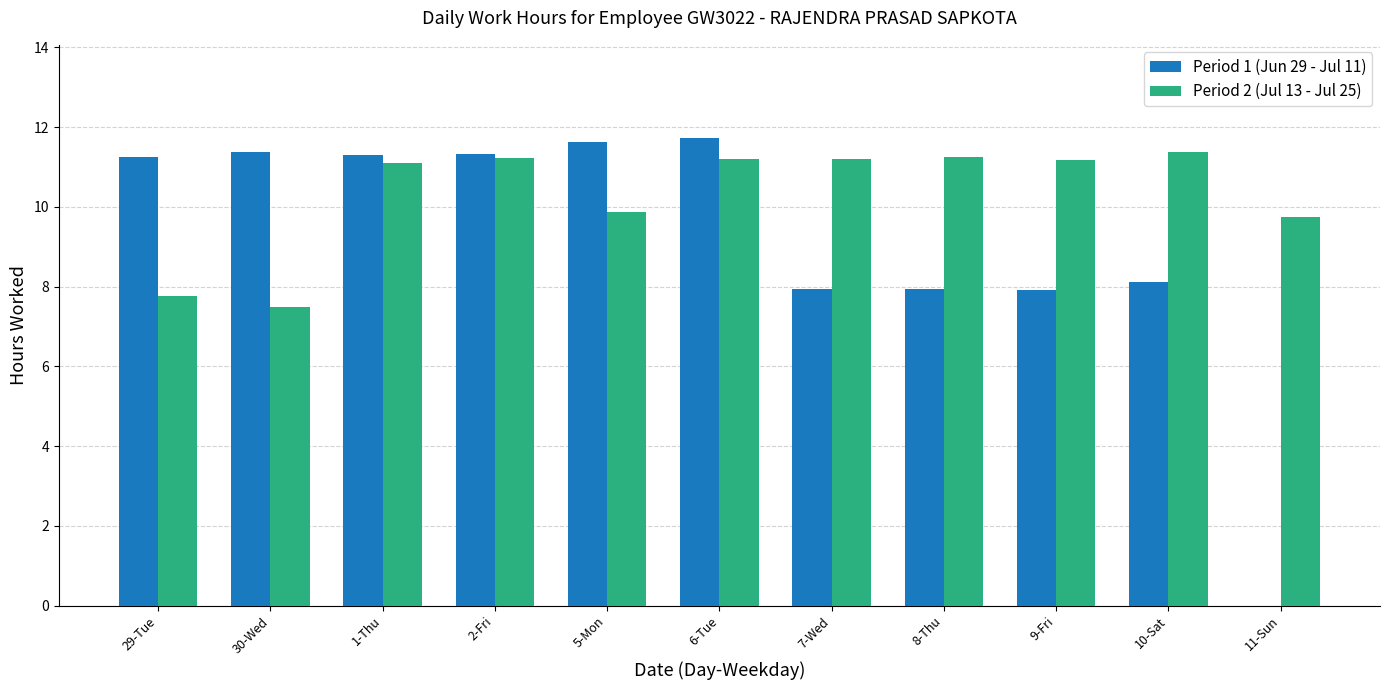

Where does the Period 1 (Jun 29 - Jul 11) series first go above 11?

29-Tue